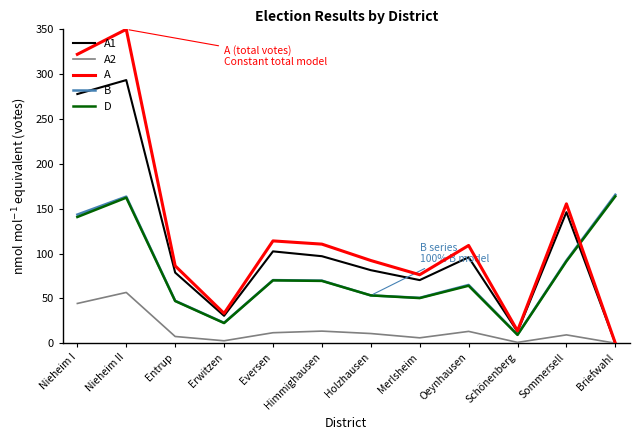

What is the sum of the A1 values at Sommersell and Nieheim II?

439.5